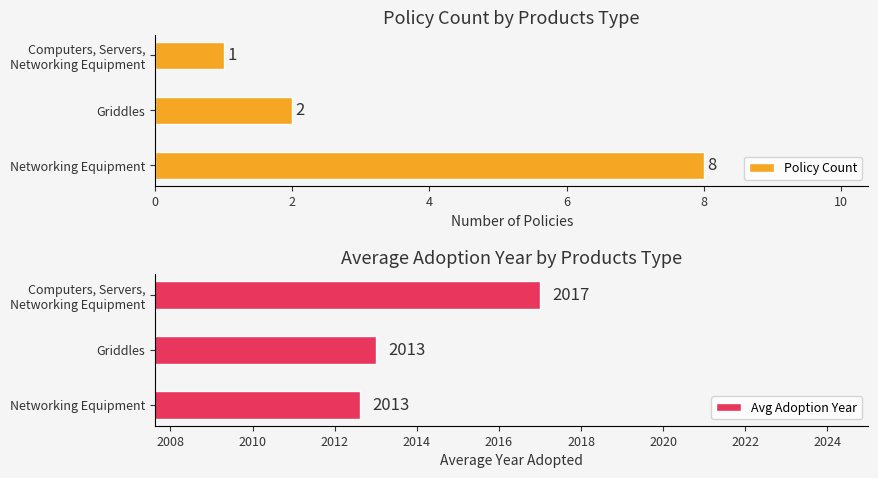

How many values in the Policy Count series exceed 2?

1